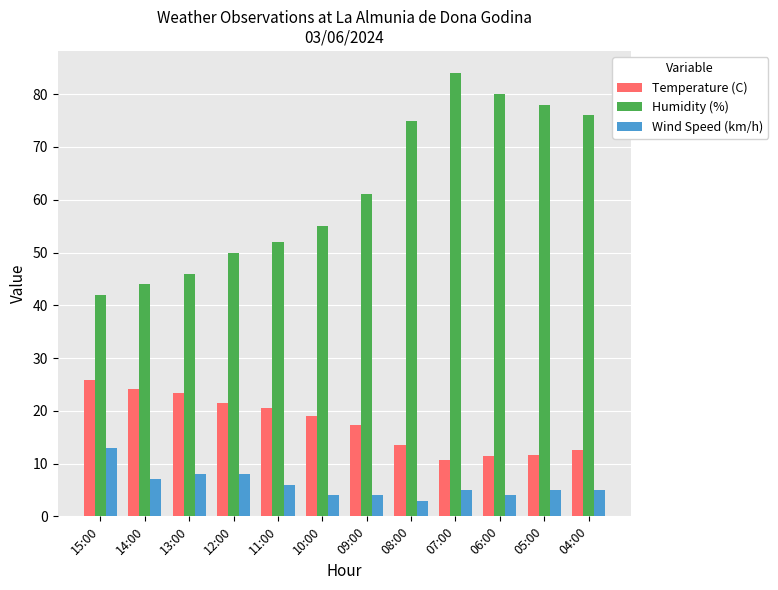

How many data points does each series have?

12